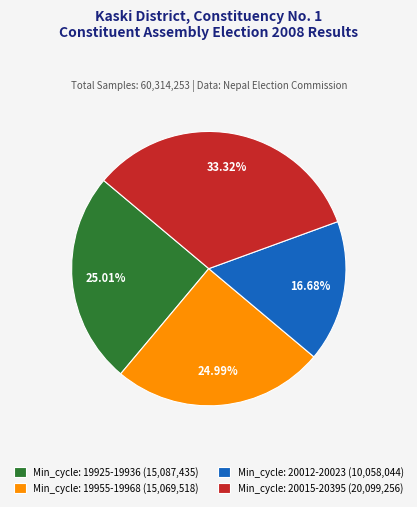

Is the sum of Min_cycle: 19925-19936 (15,087,435) and Min_cycle: 20015-20395 (20,099,256) greater than half?

Yes